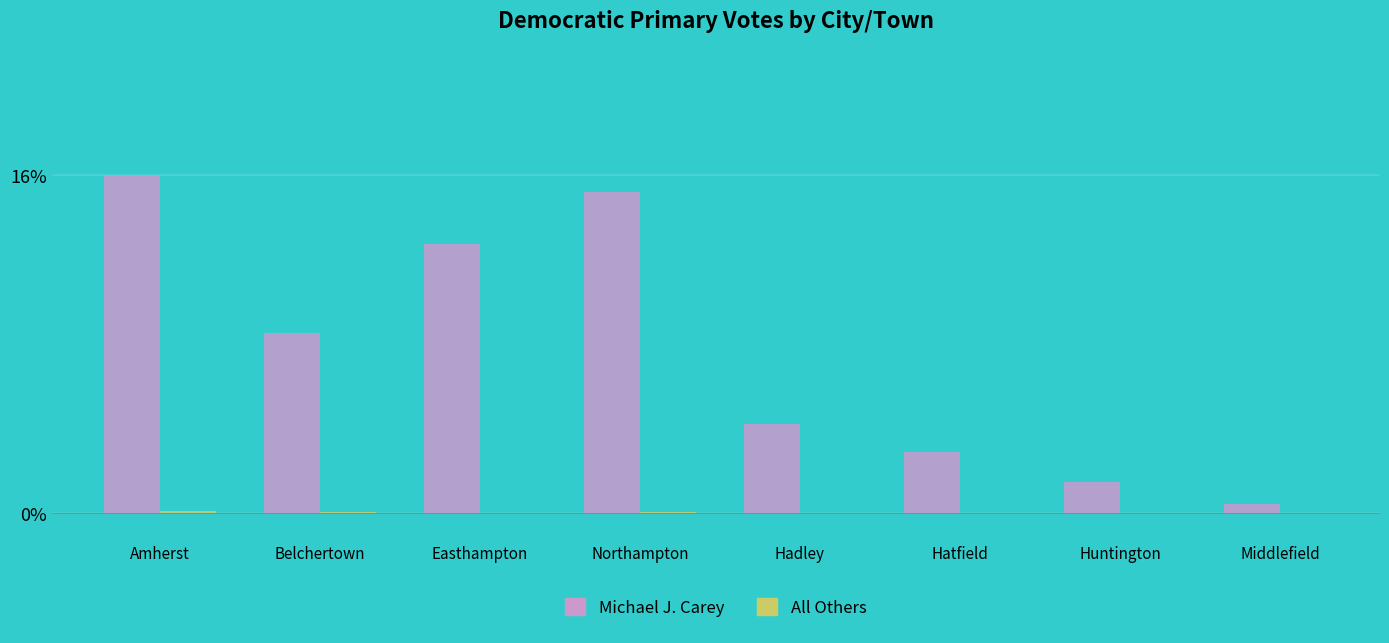

Are the bars grouped side by side (vs. stacked)?

Yes